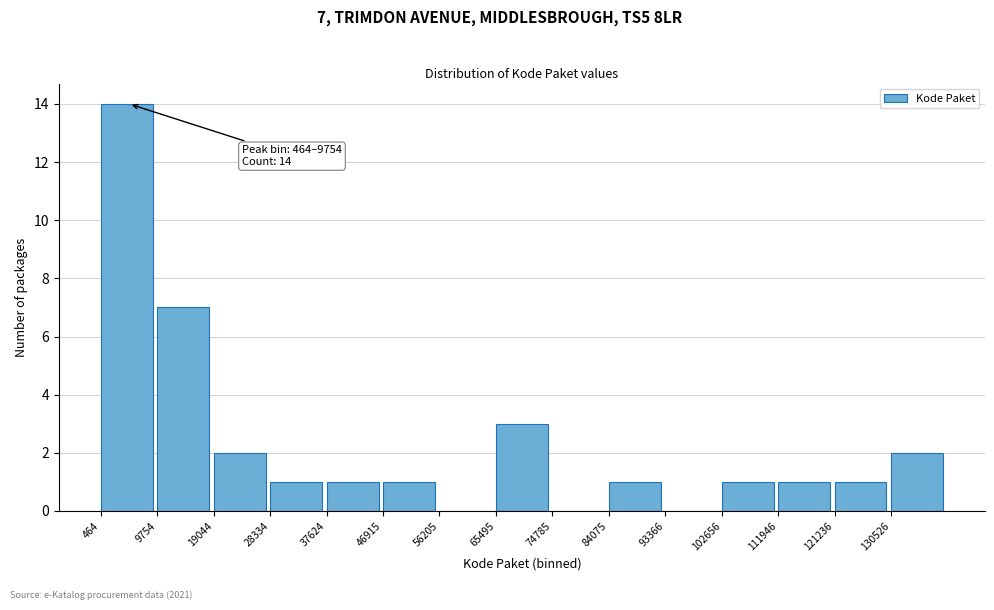

Which range on the x-axis has the tallest bar?

0 to 10000